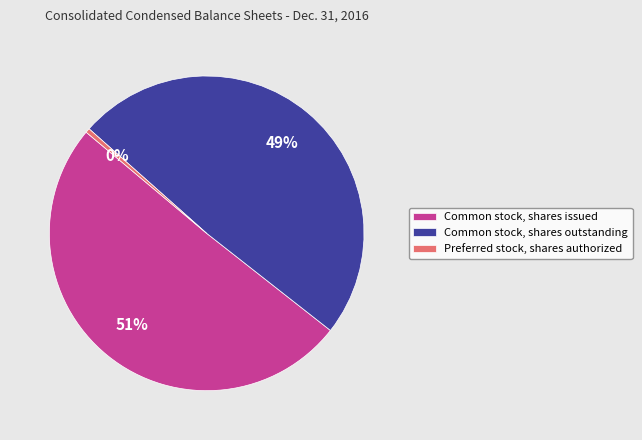

Count the number of slices in the pie.

3